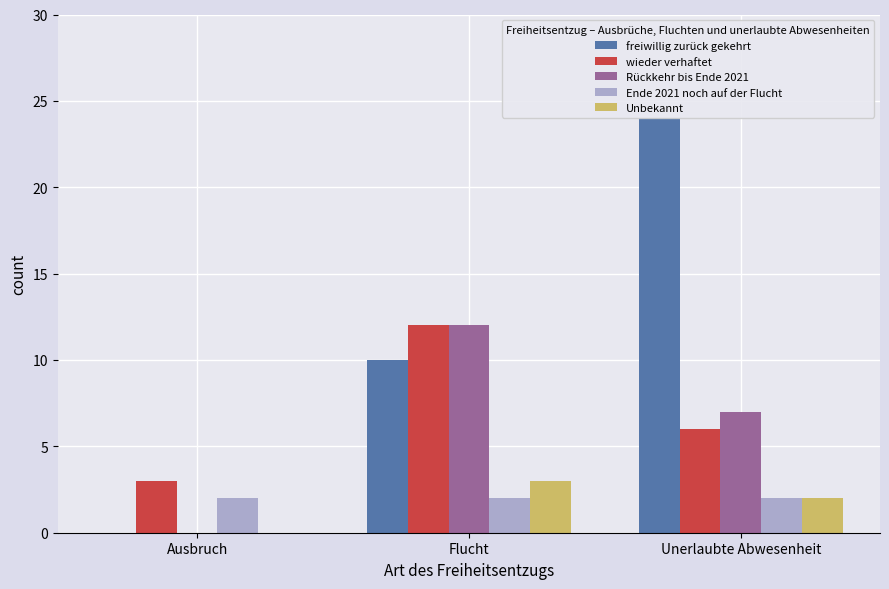

What is the approximate value of Ende 2021 noch auf der Flucht at Flucht?

2